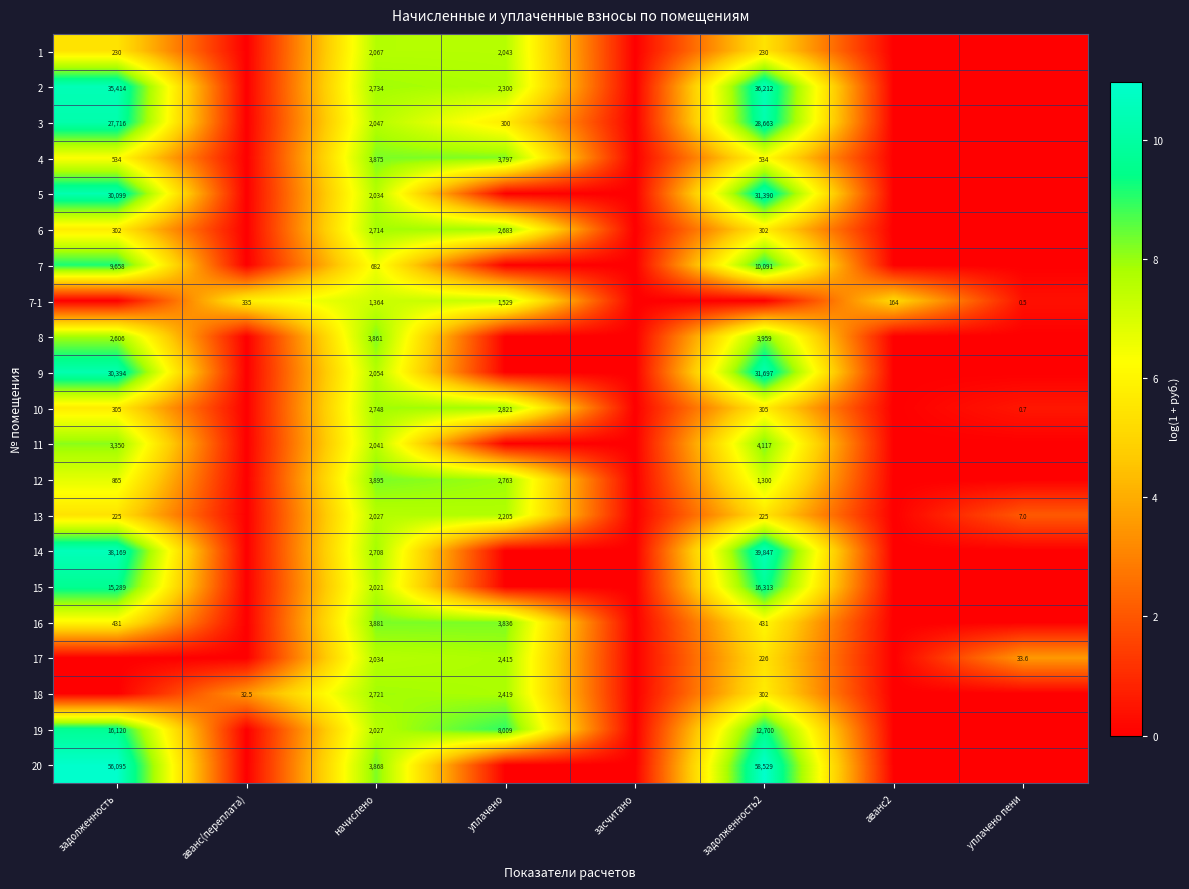

The 18 series shows 748.6 at начислено. True or false?

False